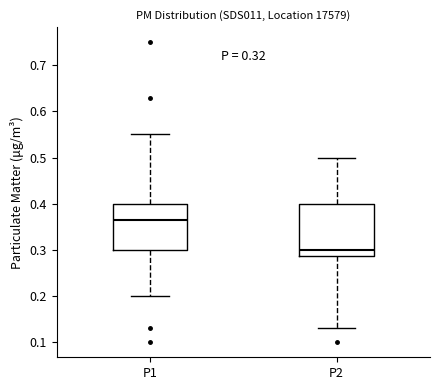

Reading left to right, transcribe this box plot: for each box, give where its median line is, the range the box spans, and where its two whiskers end, as read against the y-axis. The values are not printed on the chart, so give them approximately, as read against the axis.

P1: median 0.37, box 0.30 to 0.40, whiskers 0.20 to 0.55
P2: median 0.30, box 0.29 to 0.40, whiskers 0.13 to 0.50